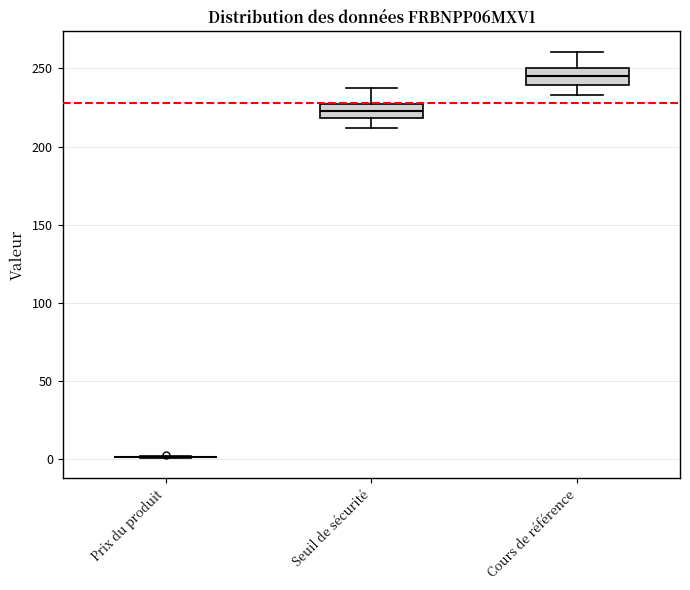

Where does the lower whisker of the box for Seuil de sécurité end on the y-axis? The values are not printed on the chart, so give them approximately, as read against the axis.

210